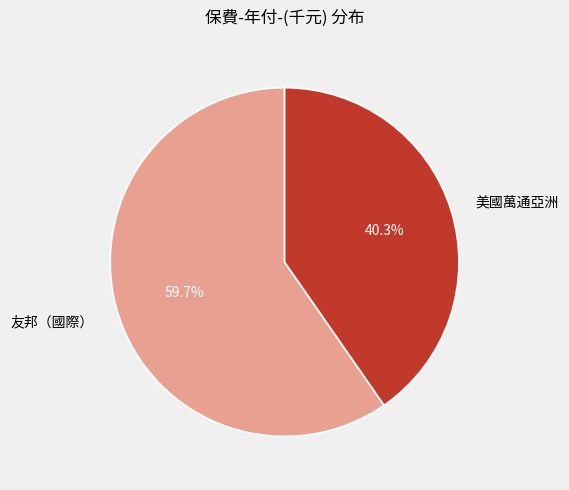

What percentage is NOT represented by 美國萬通亞洲?

59.7%